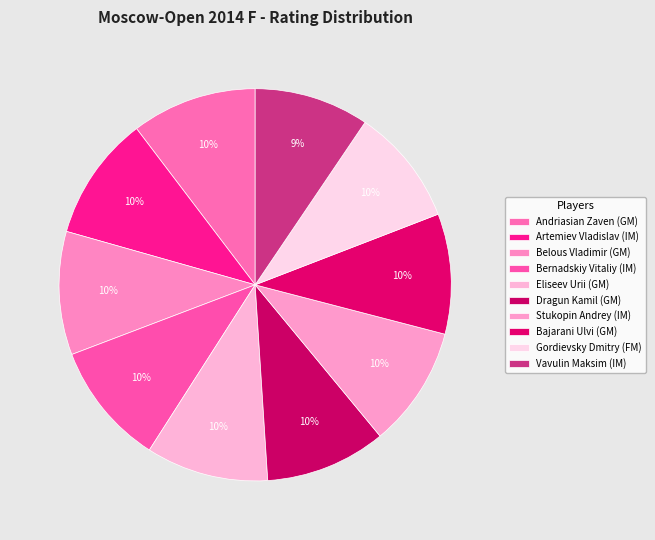

Rank the categories by value from highest to lowest.

Andriasian Zaven (GM), Artemiev Vladislav (IM), Belous Vladimir (GM), Bernadskiy Vitaliy (IM), Eliseev Urii (GM), Dragun Kamil (GM), Stukopin Andrey (IM), Bajarani Ulvi (GM), Gordievsky Dmitry (FM), Vavulin Maksim (IM)